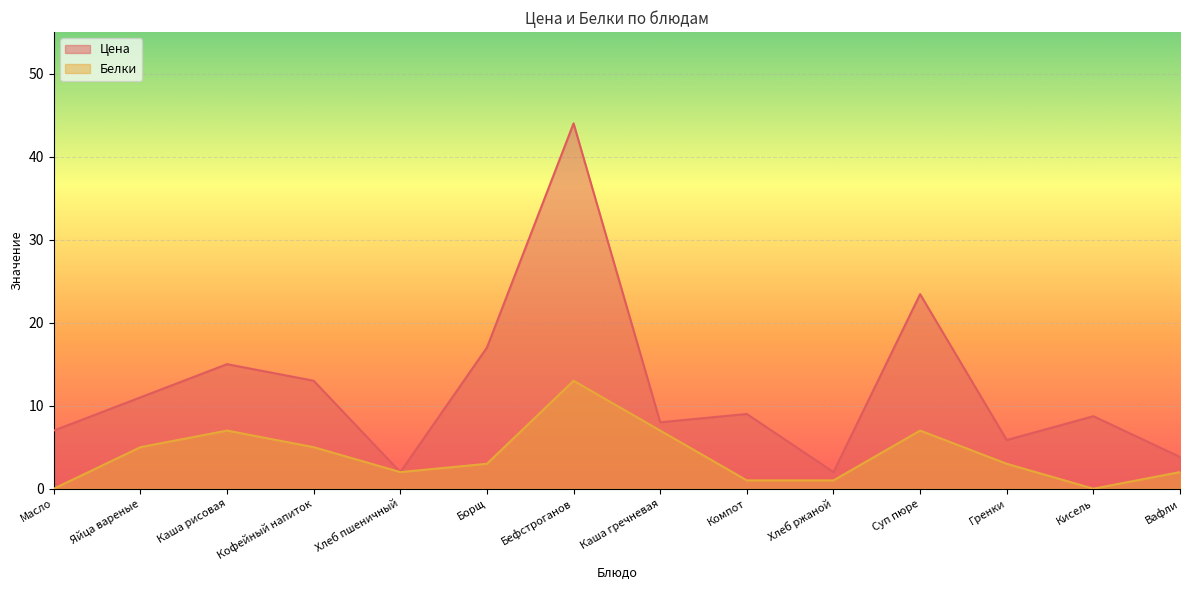

Reading left to right, what are all the values shown in this chart?

Цена: 7.0	11.0	15.0	13.0	2.0	17.0	44.0	8.0	9.0	2.0	23.4	5.9	8.7	3.8
Белки: 0.0	5.0	7.0	5.0	2.0	3.0	13.0	7.0	1.0	1.0	7.0	3.0	0.0	2.0